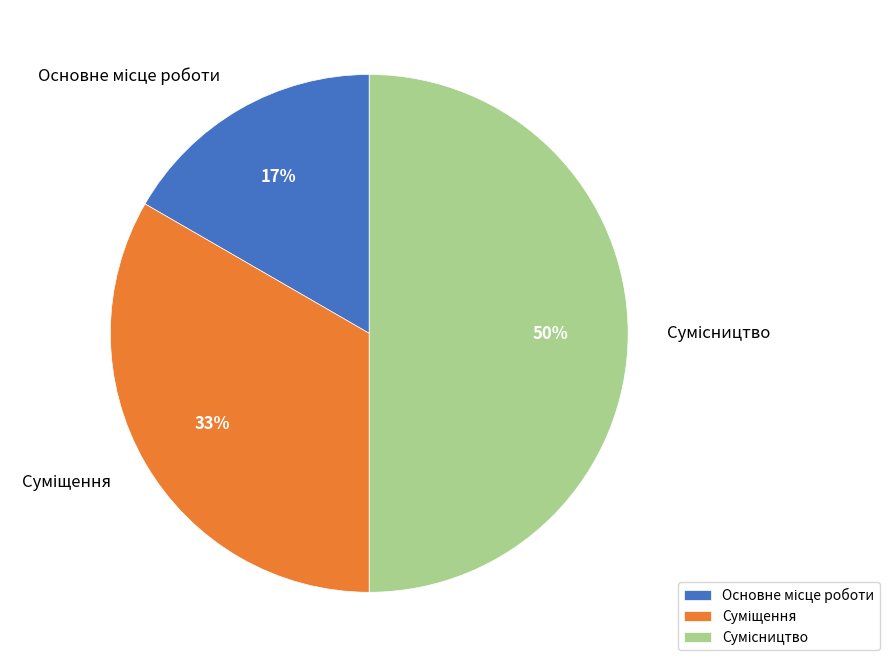

To the nearest percent, what is the difference between the largest and smallest slice percentages?

33%